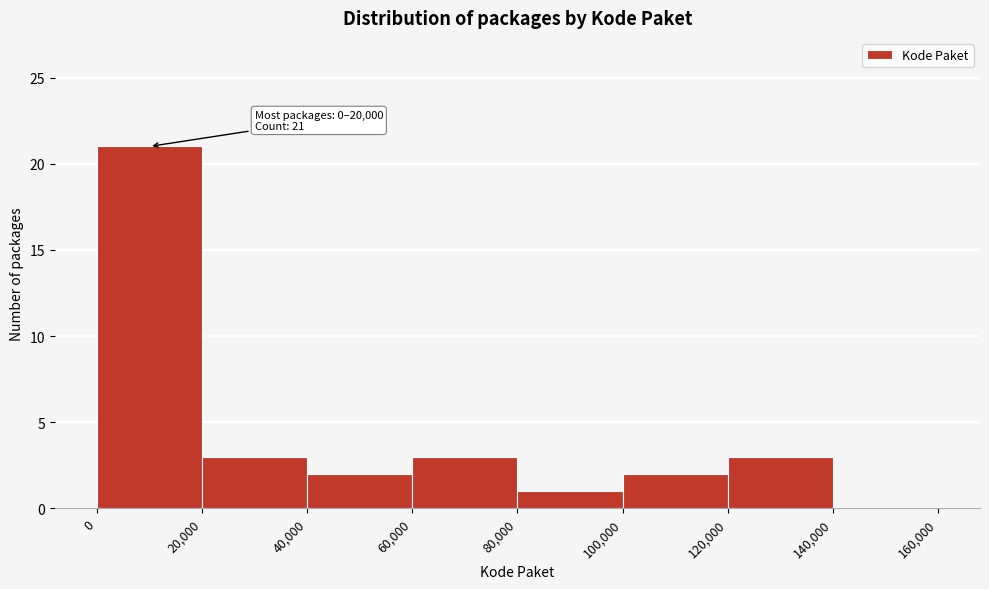

Over which range of the x-axis is the bar tallest?

0 to 20,000